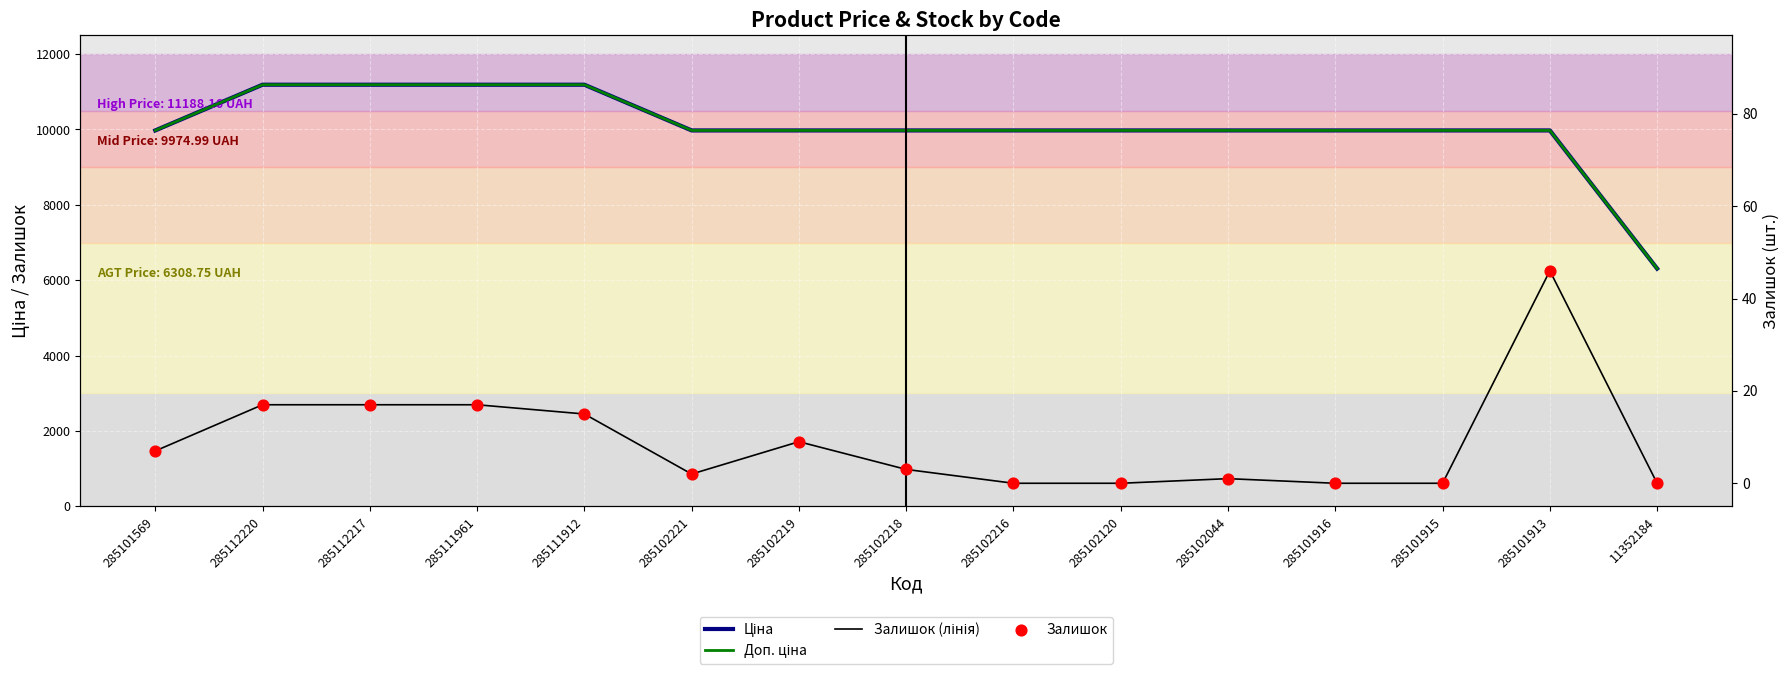

Which series has the widest spread of Y values?

Ціна